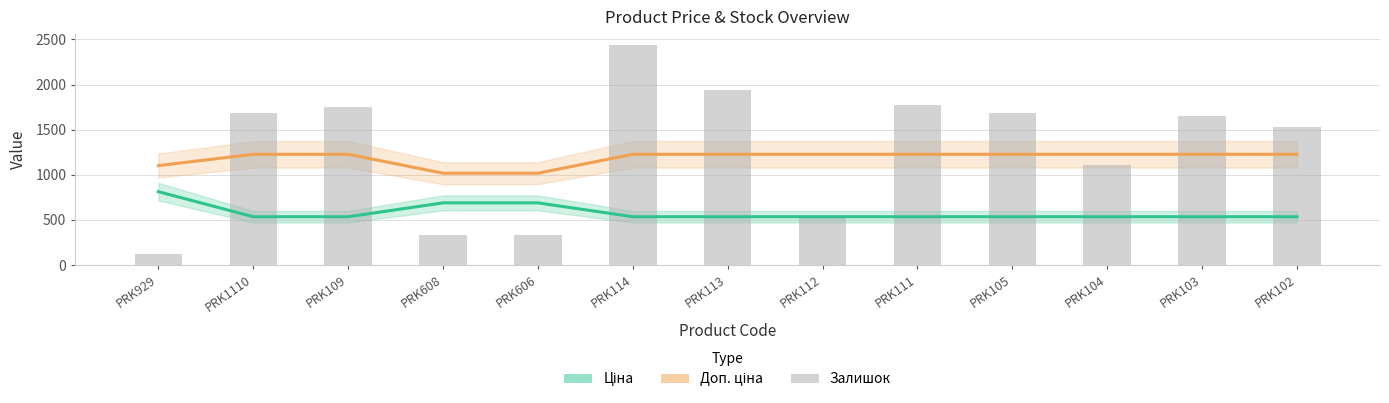

Rank the series by their average value, from highest to lowest.

Залишок, Доп. ціна, Ціна